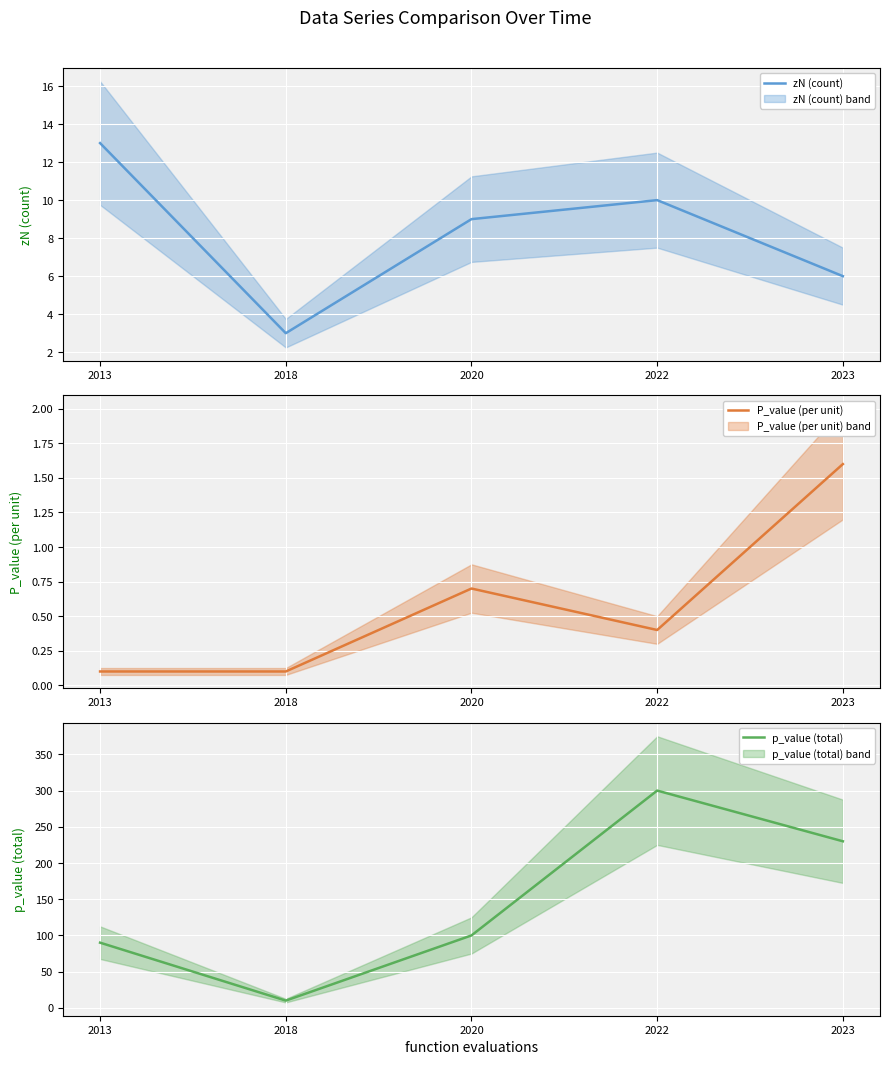

What value does the zN (count) series have at 2022?

10